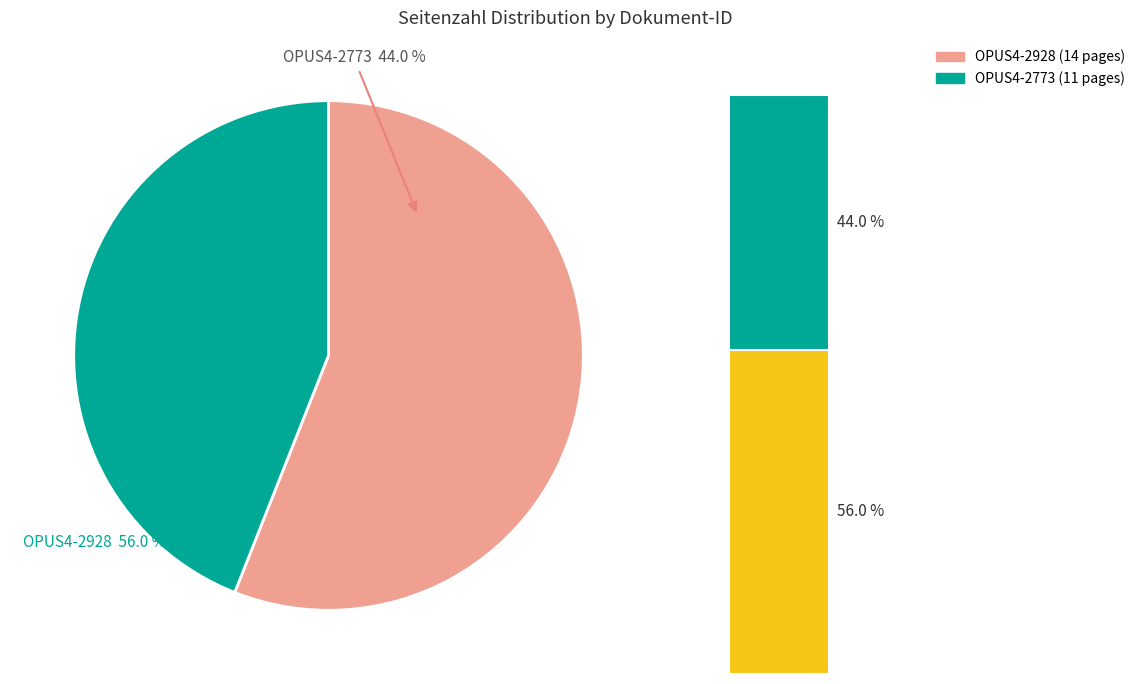

Is OPUS4-2773 the majority of the pie?

No